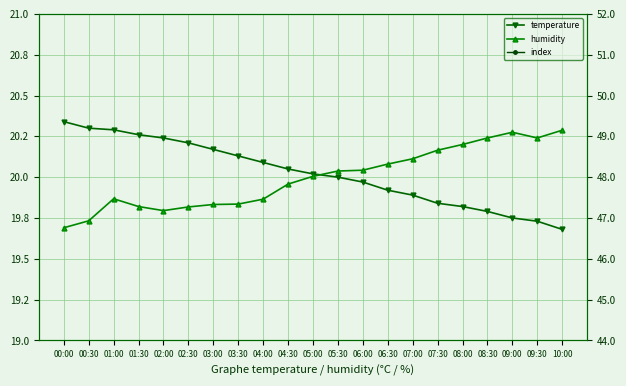

Is the value of temperature at 09:00 greater than the value of humidity at 08:00?

No